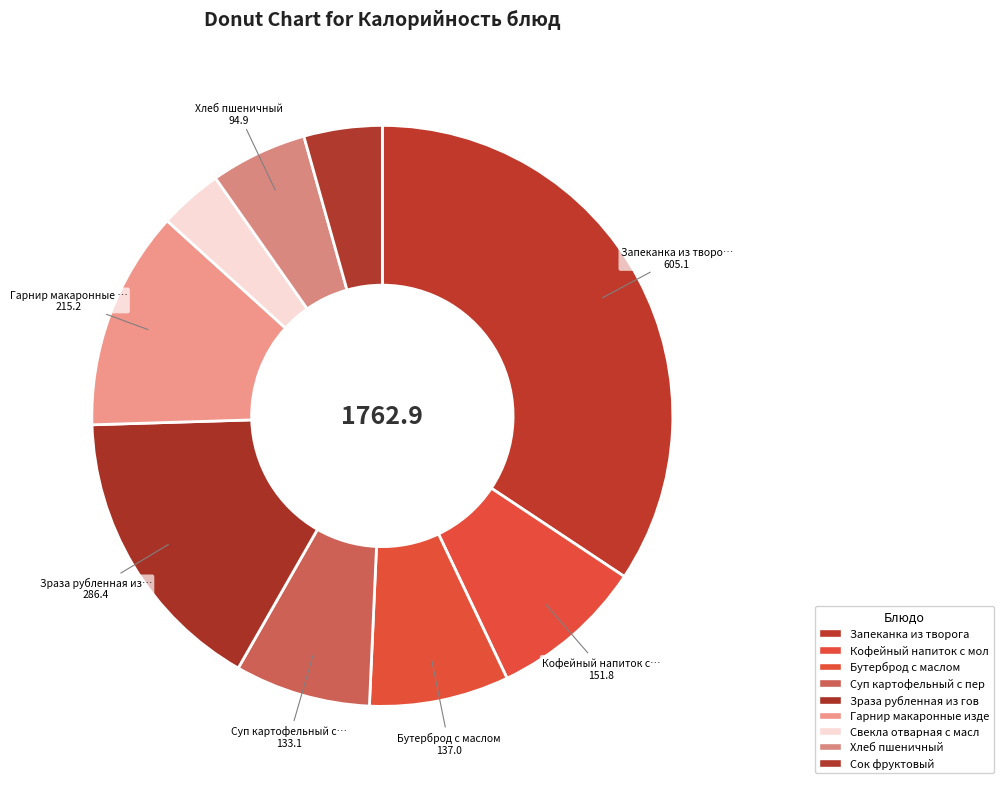

Count the number of slices in the pie.

9